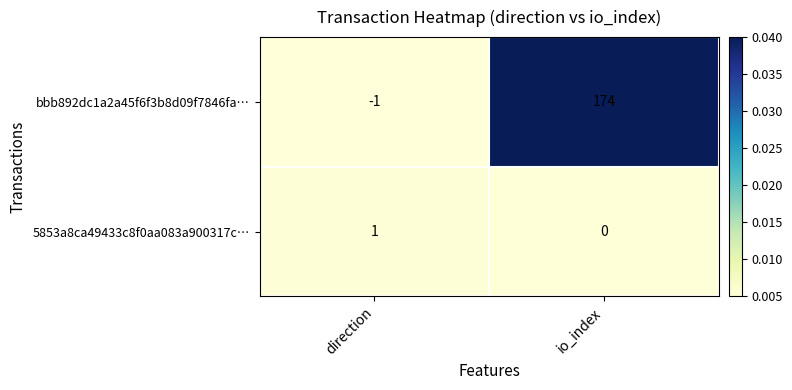

Which series has the widest spread of values?

bbb892dc1a2a45f6f3b8d09f7846fa…